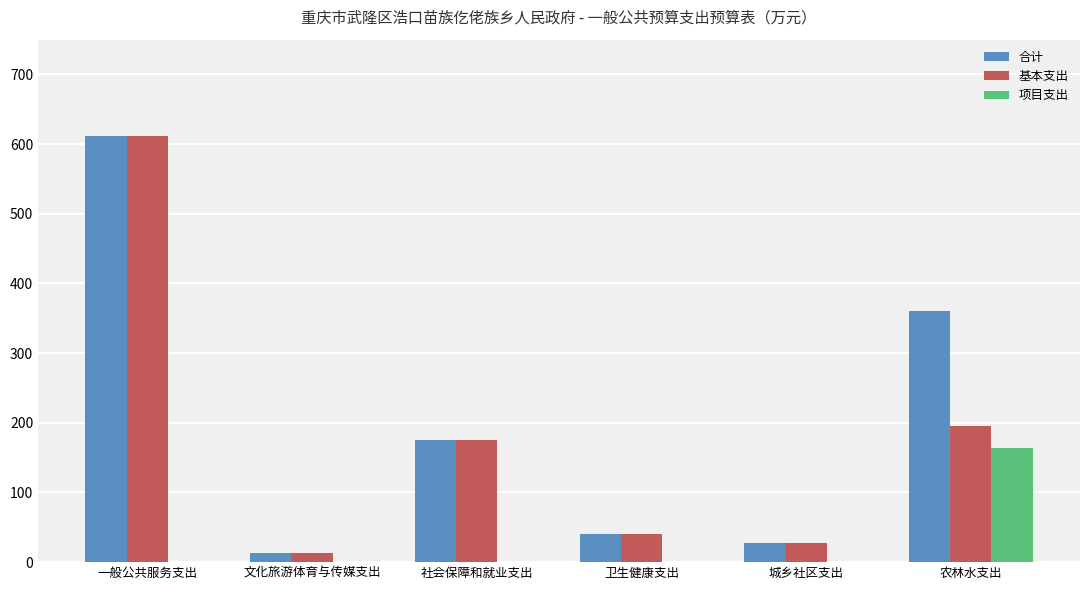

Where is 合计 nearest to the value 312?

农林水支出